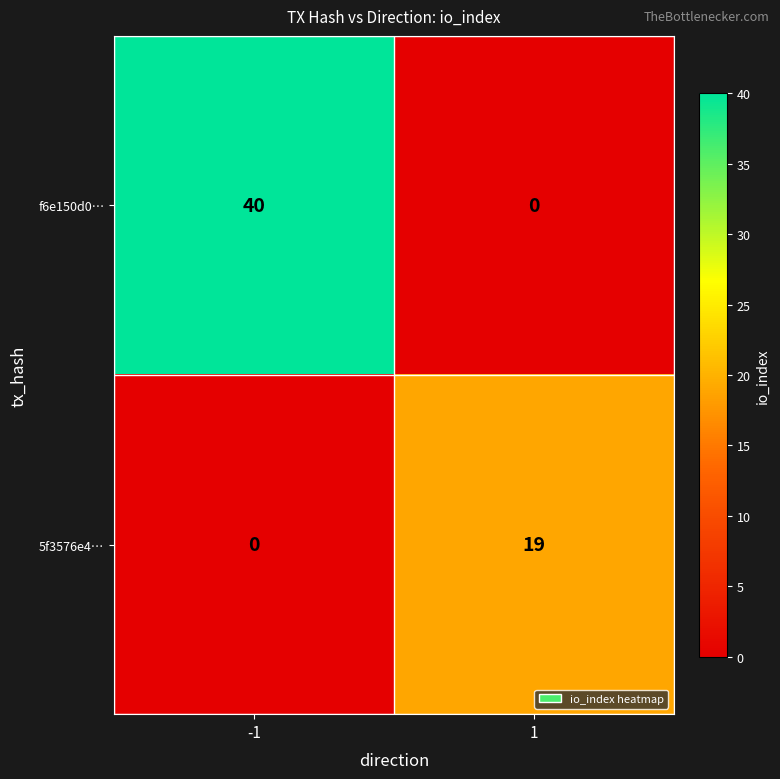

The value of f6e150d0… at 1 is -22. True or false?

False